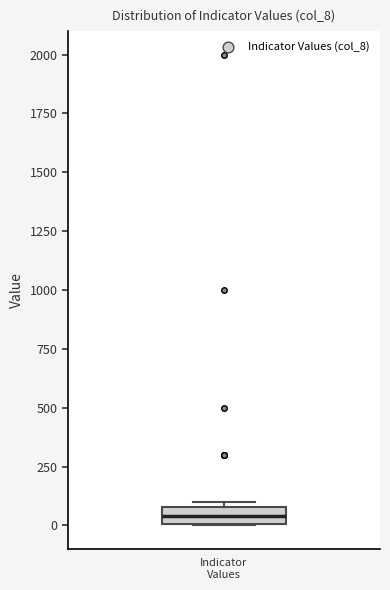

Read this box plot against the y-axis: the position of the median line, the range covered by the box, and the ends of both whiskers. The values are not printed on the chart, so give them approximately, as read against the axis.

median 50, box 0 to 100, whiskers 0 to 100 (just above the box's upper edge)